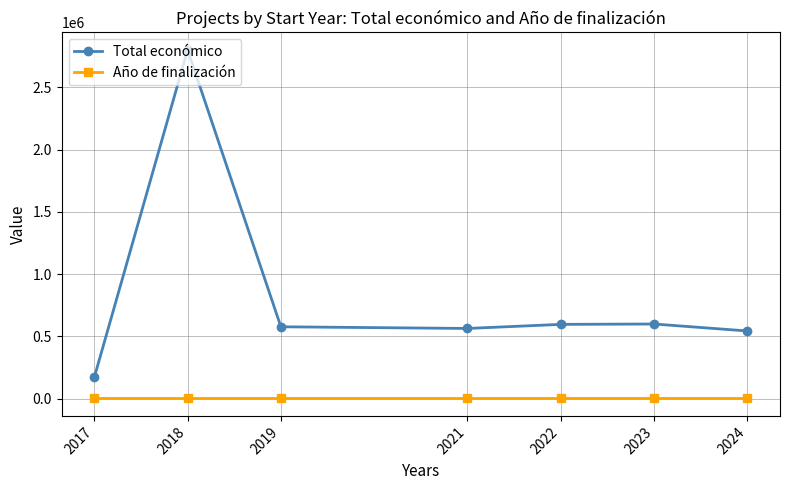

True or false: Año de finalización and Total económico intersect in this chart.

False